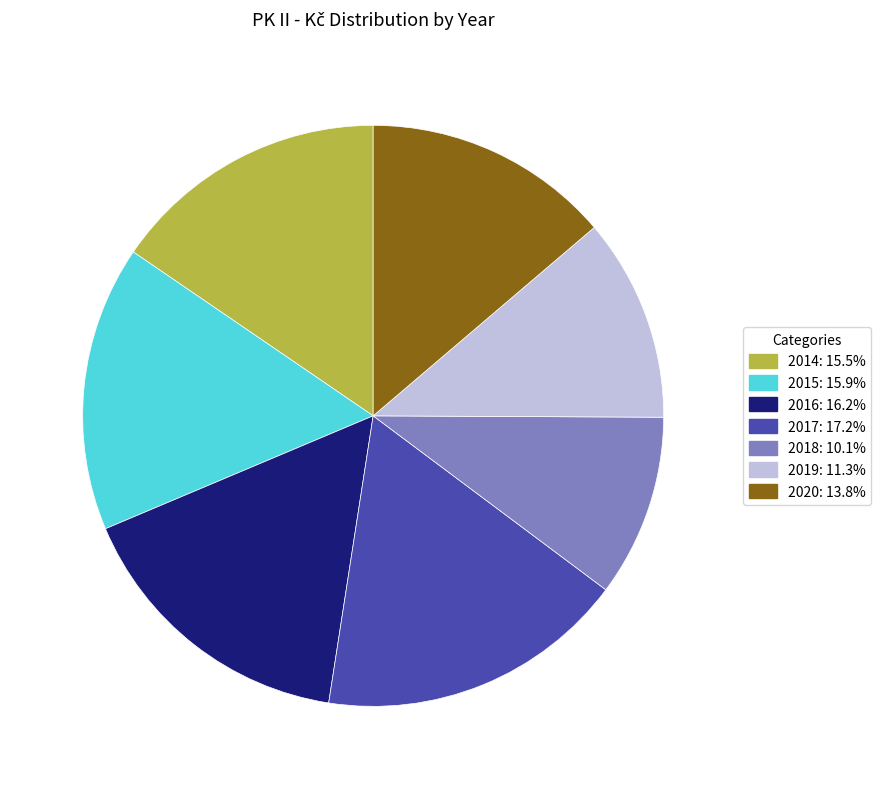

Do 2019 and 2017 together represent more than half of the pie?

No